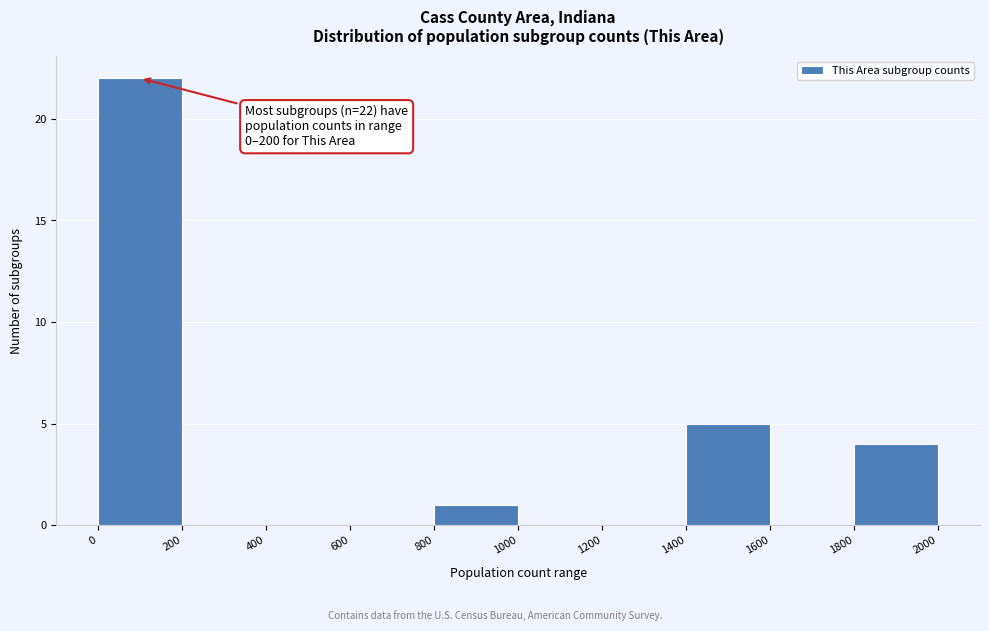

Over which range of the x-axis is the bar tallest?

0 to 200